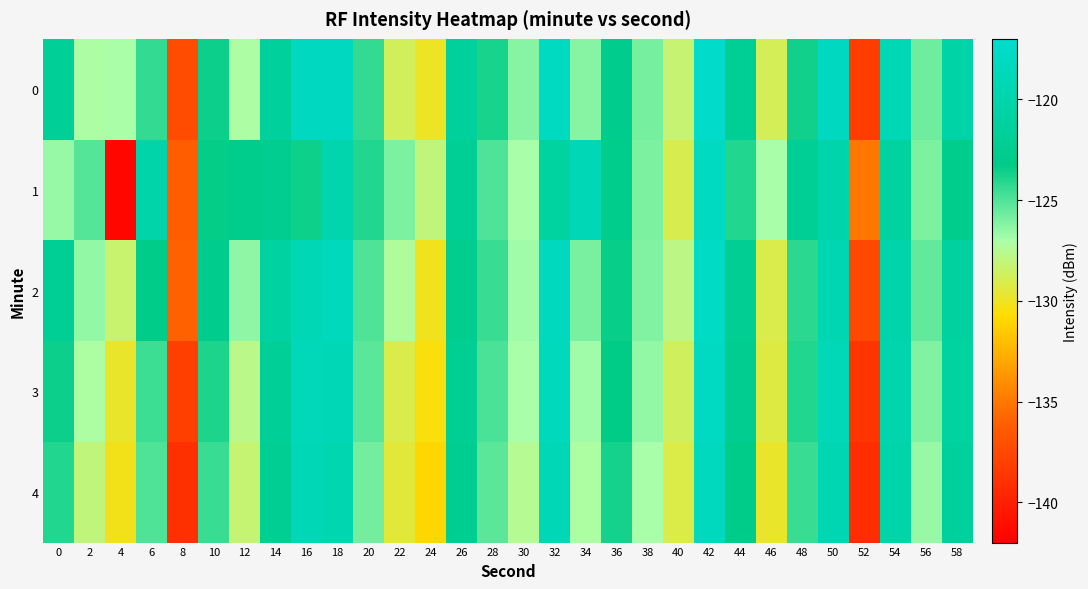

What is the difference between the highest and lowest values at 24?

3.0